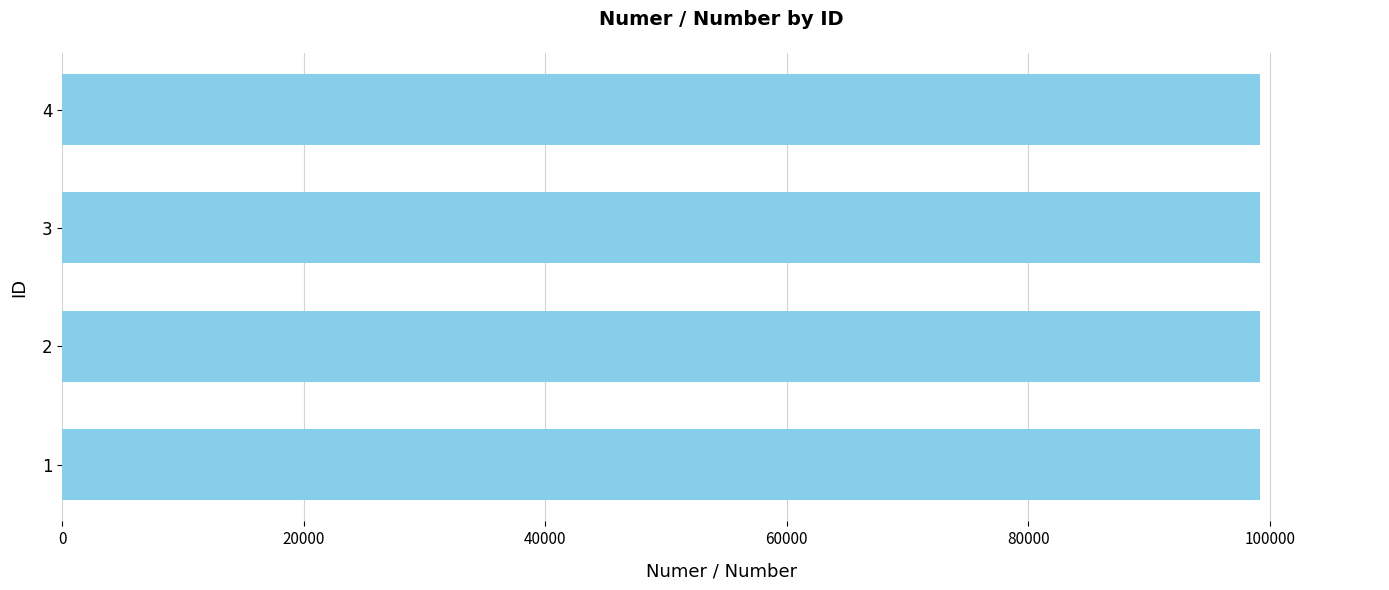

Approximately how many times larger is the value at 1 compared to 3?

1.0